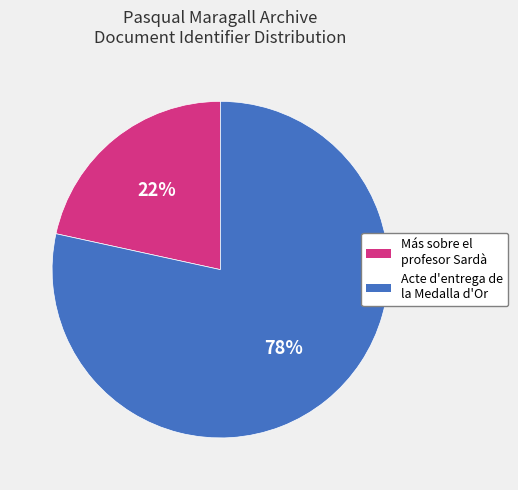

Which category has the biggest portion of the pie?

Acte d'entrega de la Medalla d'Or